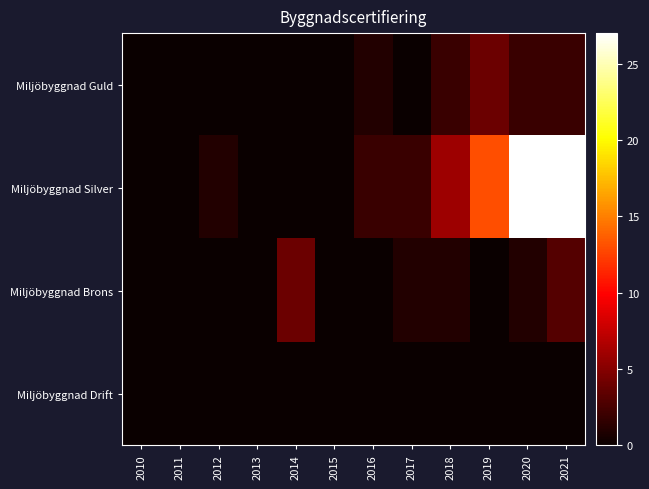

Reading left to right, what are all the values shown in this chart?

Miljöbyggnad Guld: 2010=0	2011=0	2012=0	2013=0	2014=0	2015=0	2016=1	2017=0	2018=2	2019=4	2020=2	2021=2
Miljöbyggnad Silver: 2010=0	2011=0	2012=1	2013=0	2014=0	2015=0	2016=2	2017=2	2018=6	2019=13	2020=27	2021=27
Miljöbyggnad Brons: 2010=0	2011=0	2012=0	2013=0	2014=4	2015=0	2016=0	2017=1	2018=1	2019=0	2020=1	2021=3
Miljöbyggnad Drift: 2010=0	2011=0	2012=0	2013=0	2014=0	2015=0	2016=0	2017=0	2018=0	2019=0	2020=0	2021=0